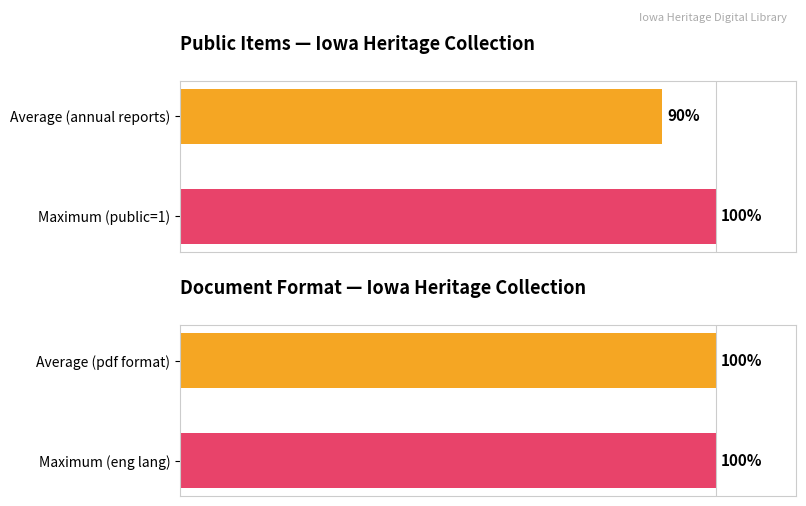

Which series has the largest range (max minus min)?

Public Items